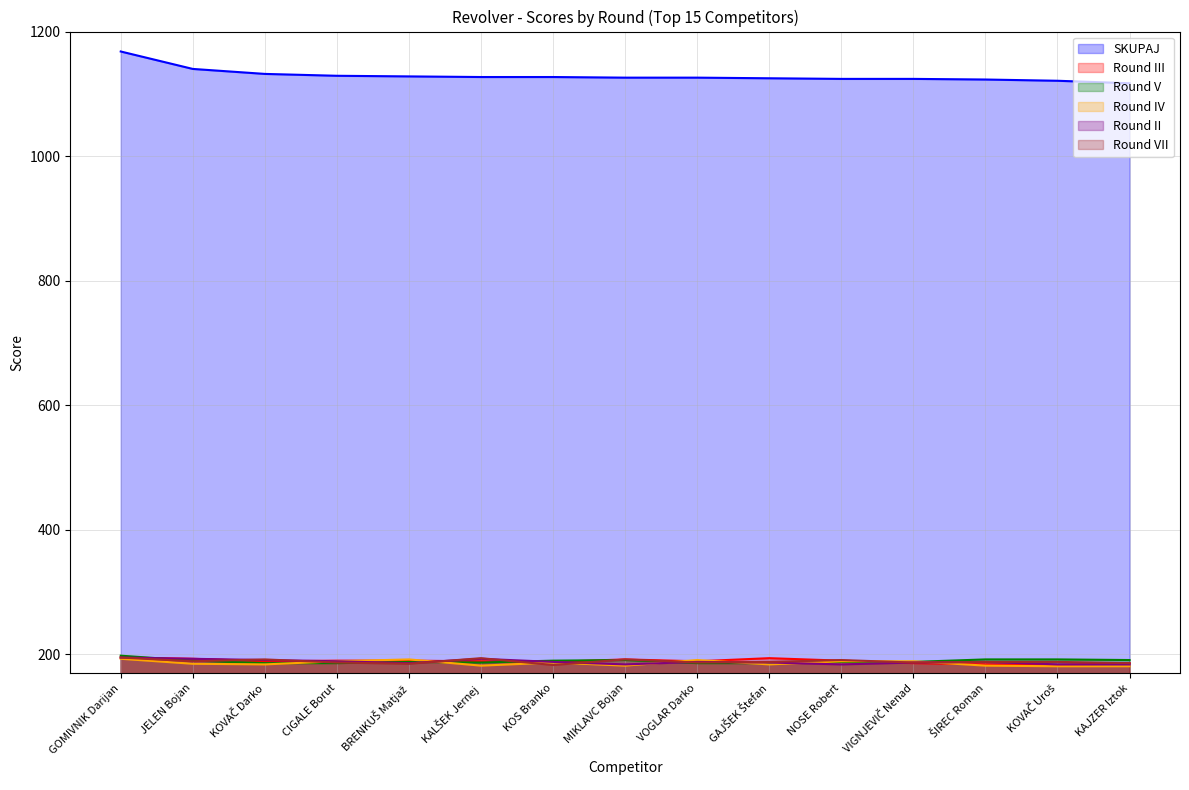

At which label does Round II first exceed 188?

GOMIVNIK Darijan